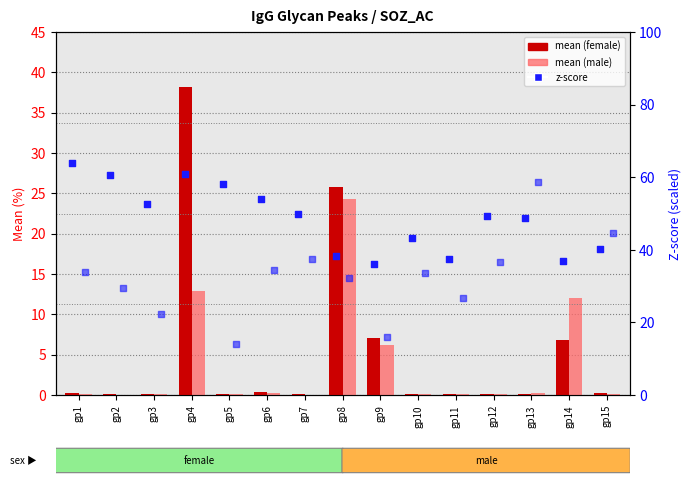

Which series has the largest total across all categories?

z-score (female)